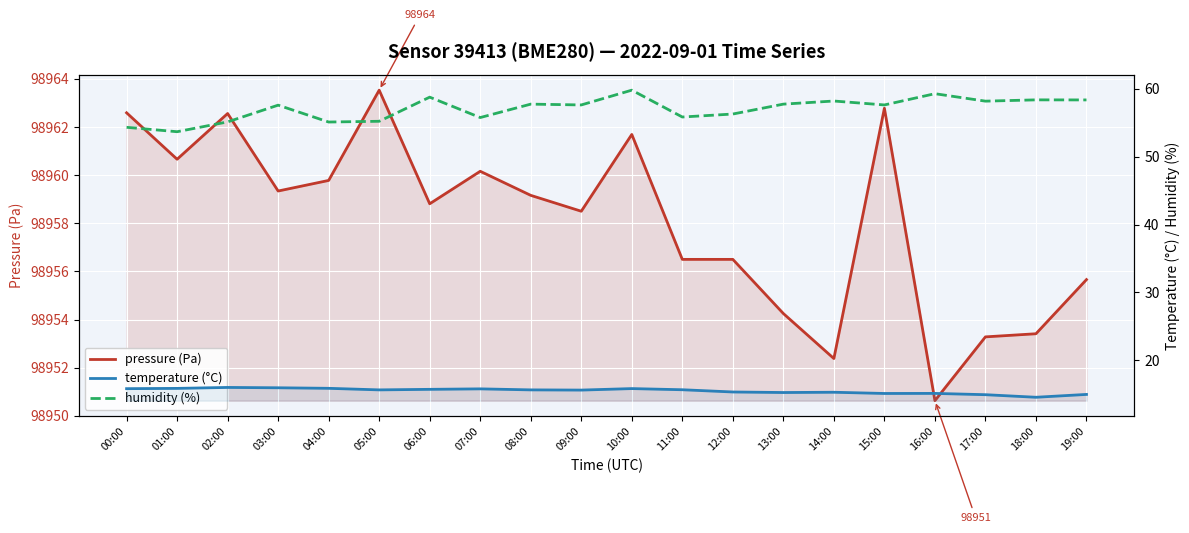

Where is the first local maximum for humidity (%)?

03:00